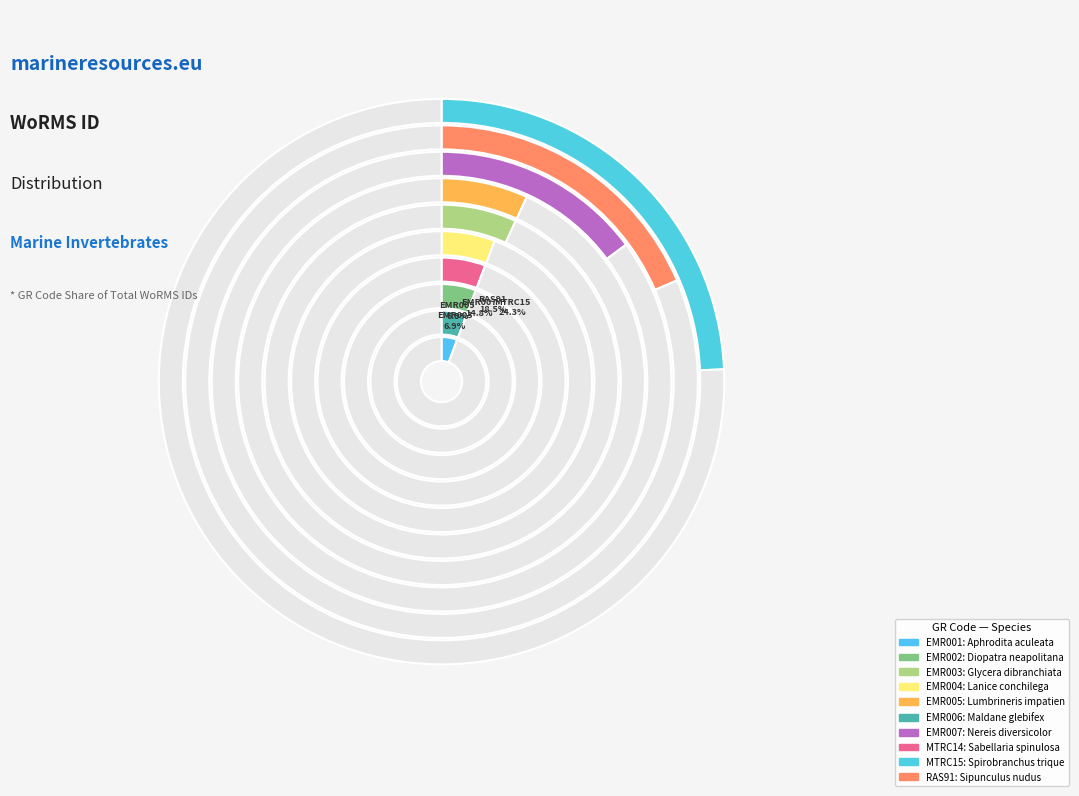

Is it true that EMR001 is 6% of the pie?

True